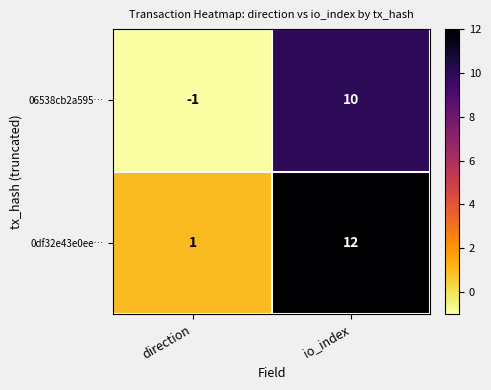

Read the 0df32e43e0ee… value at io_index, to the nearest 10.

10